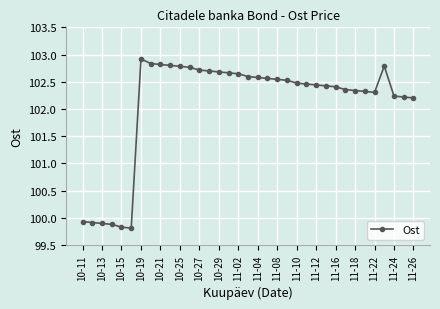

What is the average value?

102.1